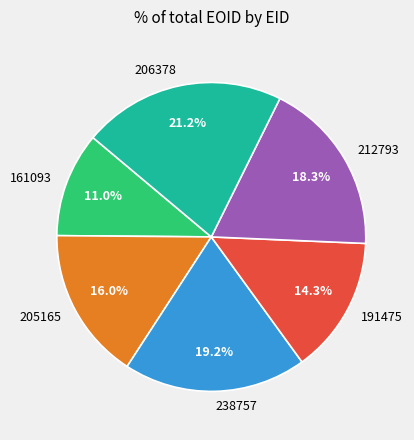

Is 191475 the majority of the pie?

No